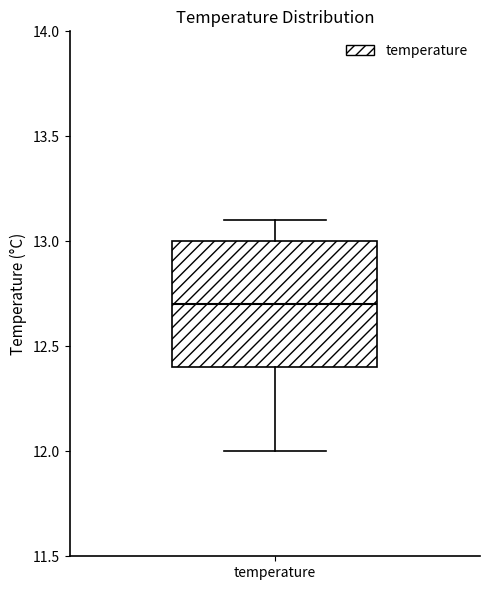

Where does the median line of the box for temperature sit on the y-axis? The values are not printed on the chart, so give them approximately, as read against the axis.

12.7